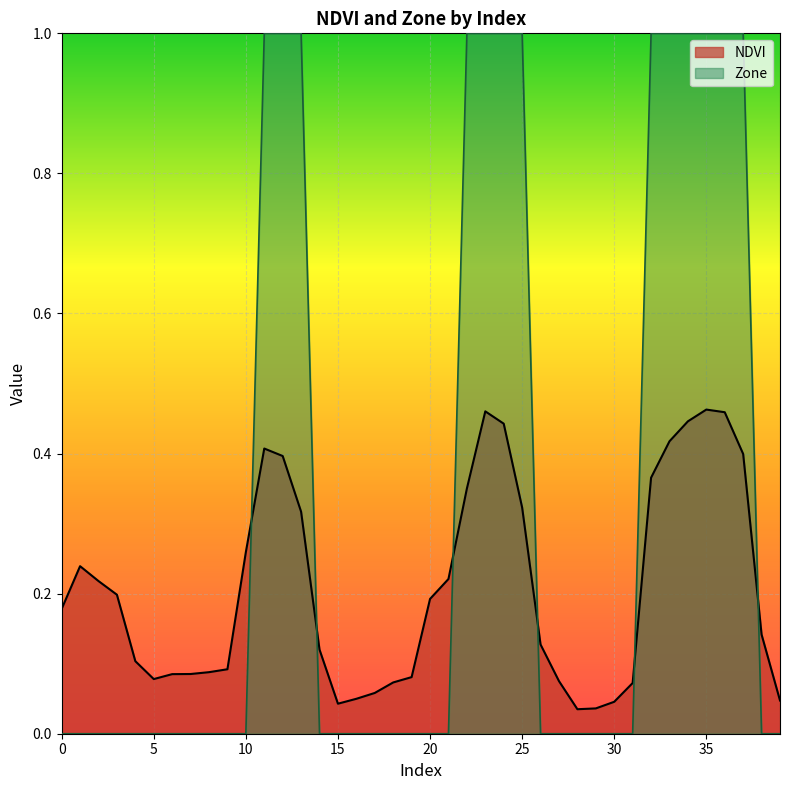

Reading left to right, list all the values displayed in this chart.

NDVI: 0.2	0.2	0.2	0.2	0.1	0.1	0.1	0.1	0.1	0.1	0.3	0.4	0.4	0.3	0.1	0.0	0.0	0.1	0.1	0.1	0.2	0.2	0.3	0.5	0.4	0.3	0.1	0.1	0.0	0.0	0.0	0.1	0.4	0.4	0.4	0.5	0.5	0.4	0.1	0.0
Zone: 0.0	0.0	0.0	0.0	0.0	0.0	0.0	0.0	0.0	0.0	0.0	1.0	1.0	1.0	0.0	0.0	0.0	0.0	0.0	0.0	0.0	0.0	1.0	1.0	1.0	1.0	0.0	0.0	0.0	0.0	0.0	0.0	1.0	1.0	1.0	1.0	1.0	1.0	0.0	0.0